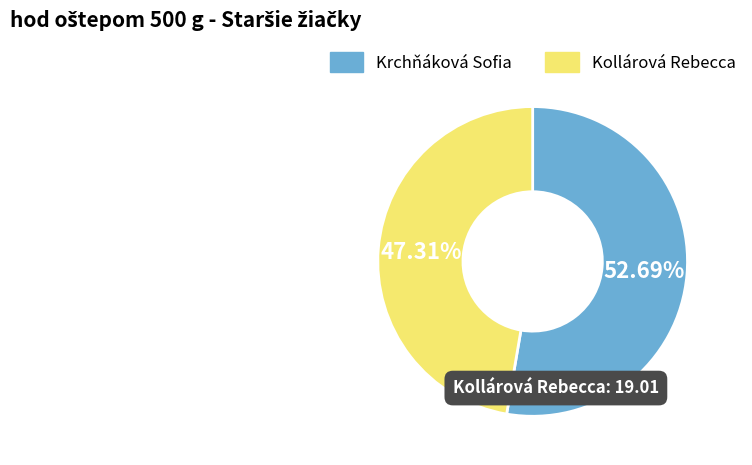

Is there any slice that represents more than half of the pie?

Yes